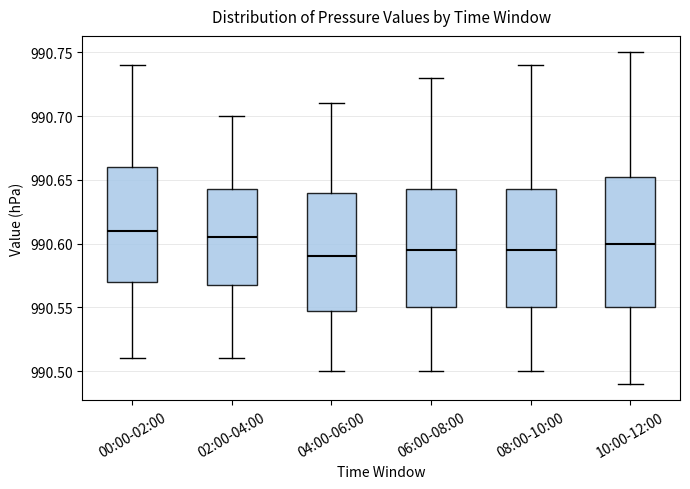

Which box is the tallest, from its lower edge to its upper edge?

10:00-12:00